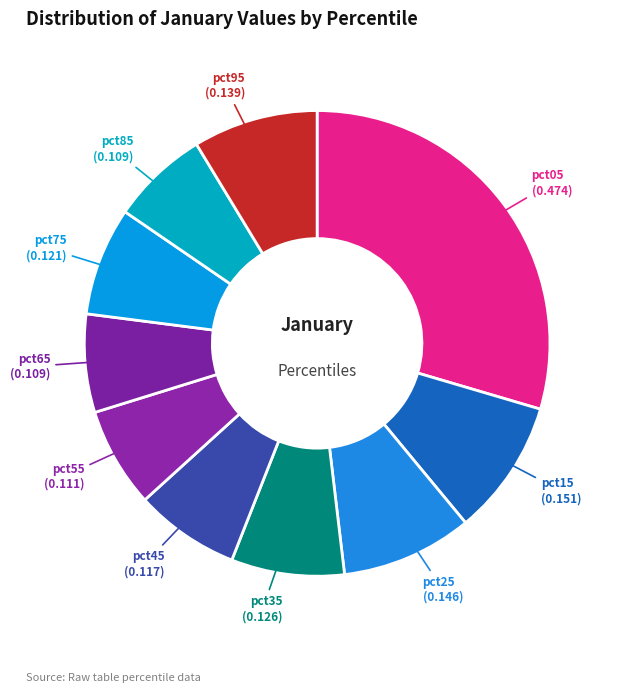

Which has a higher value, pct35 (0.126) or pct45 (0.117)?

pct35 (0.126)